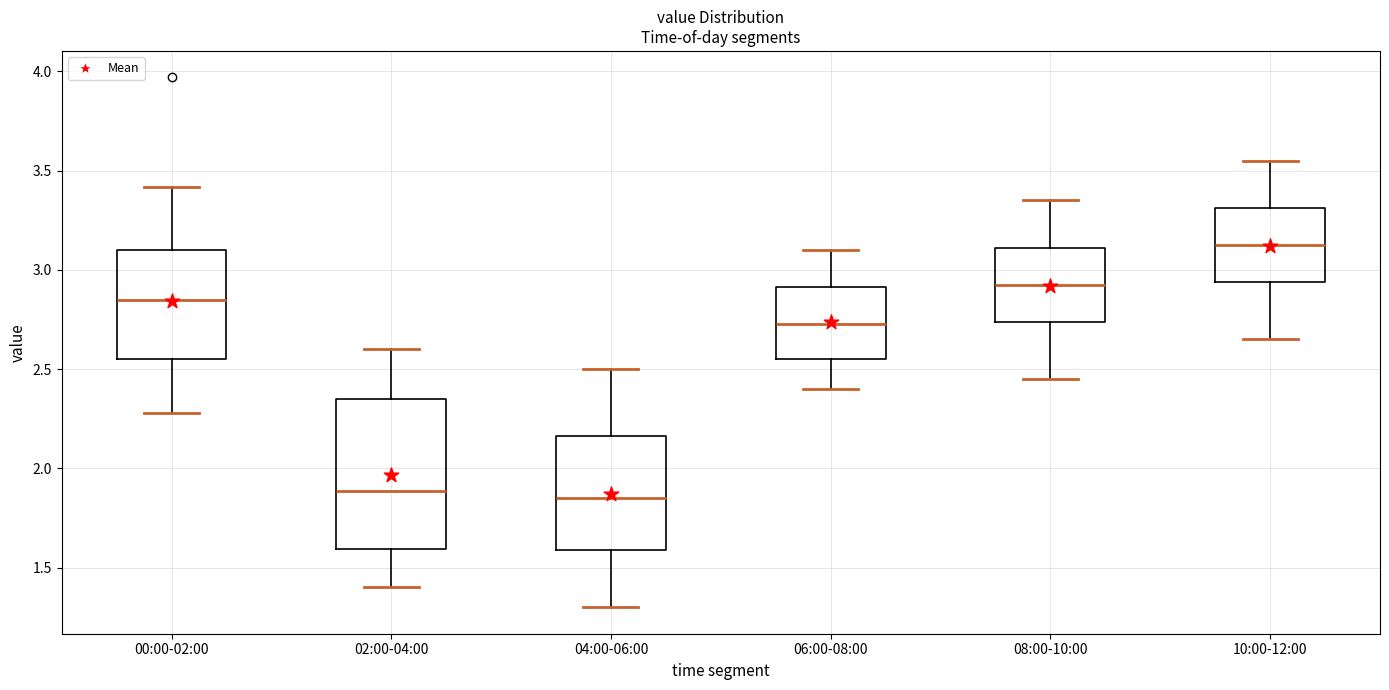

Comparing the boxes themselves (not the whiskers), which one is the tallest?

02:00-04:00